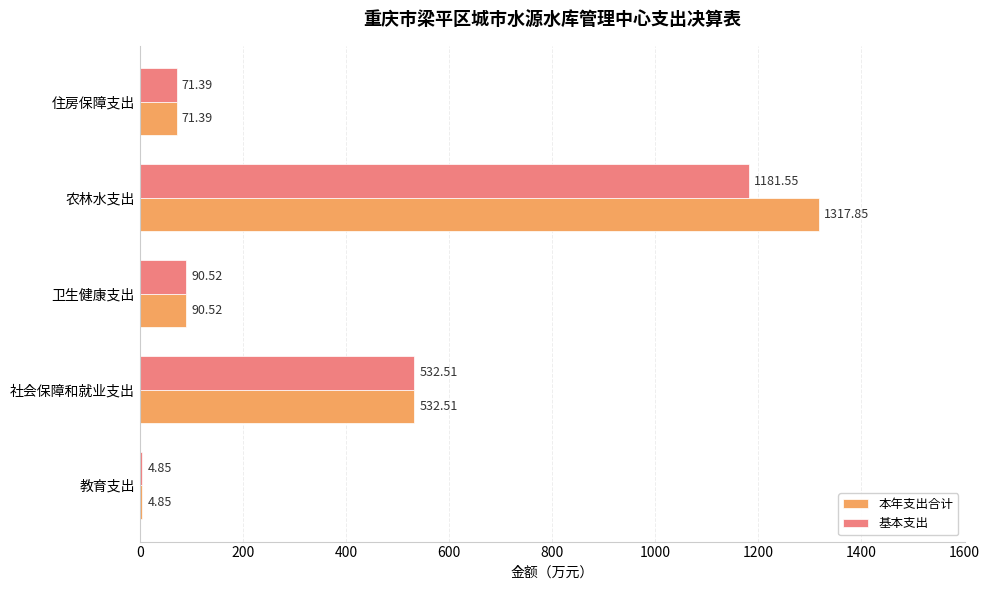

Rank the series by their maximum value, from highest to lowest.

本年支出合计, 基本支出